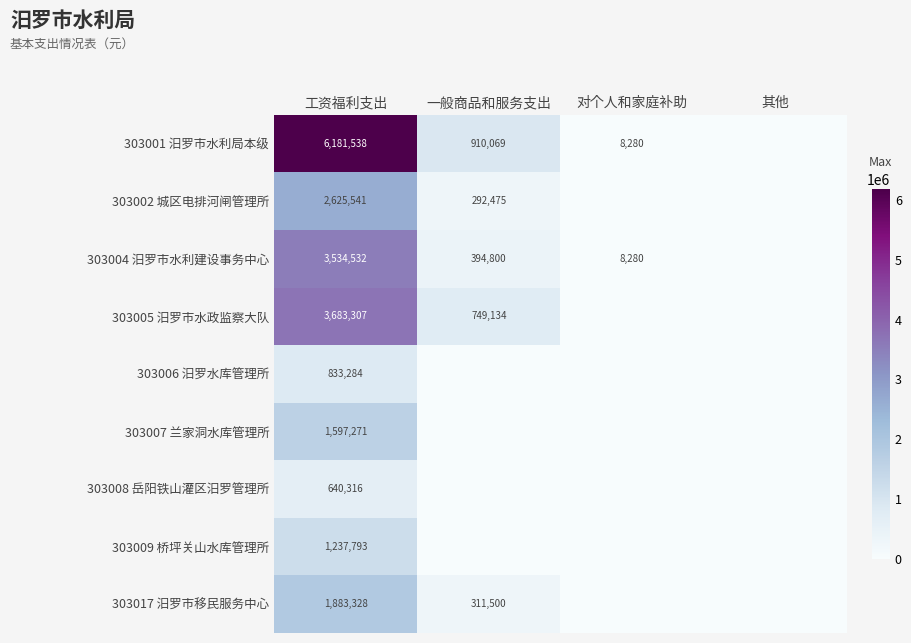

What is the difference between the 303005 汨罗市水政监察大队 values at 一般商品和服务支出 and 工资福利支出?

2934173